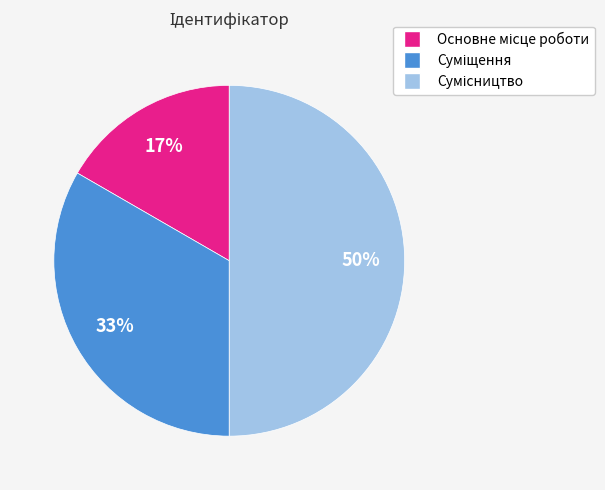

To the nearest percent, what is the difference between the largest and smallest slice percentages?

33%